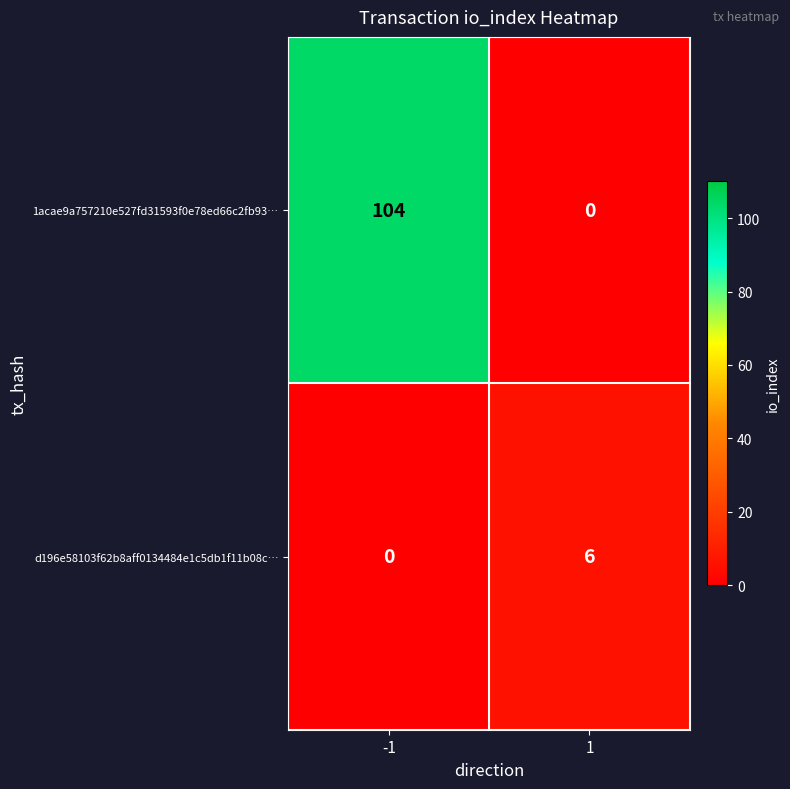

Which series has the widest spread of values?

1acae9a757210e527fd31593f0e78ed66c2fb93…